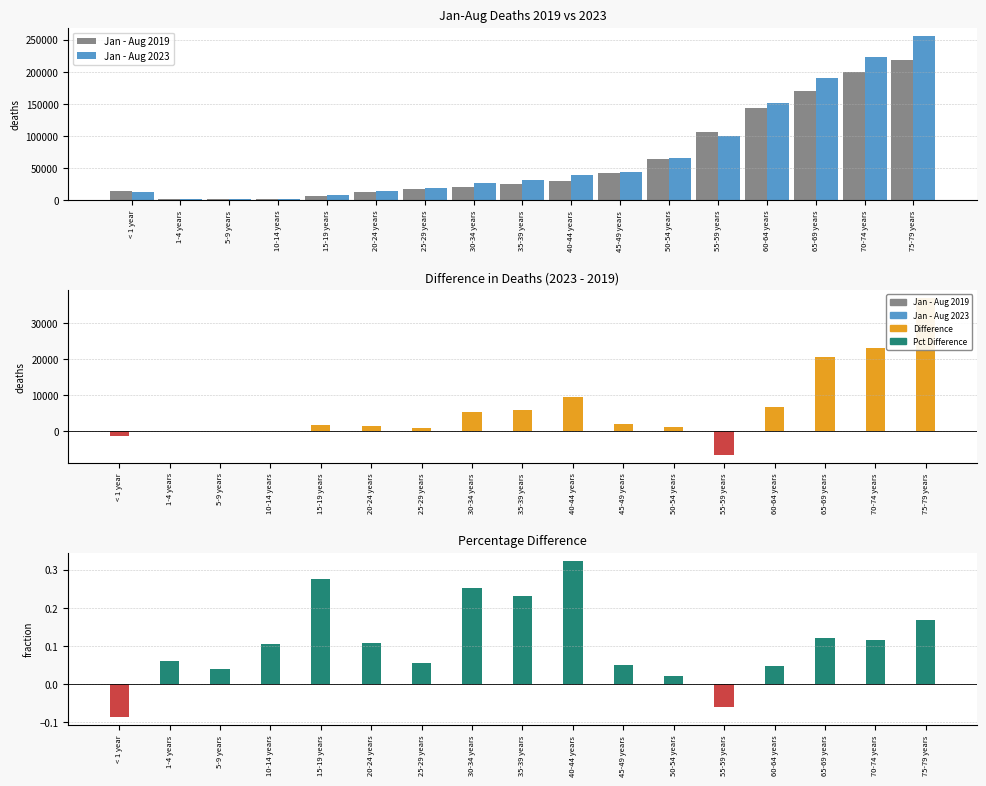

Reading left to right, list all the values displayed in this chart.

Jan - Aug 2019: < 1 year=14042.0	1-4 years=2539.0	5-9 years=1589.0	10-14 years=2110.0	15-19 years=6772.0	20-24 years=12775.0	25-29 years=17843.0	30-34 years=21222.0	35-39 years=25532.0	40-44 years=29344.0	45-49 years=42543.0	50-54 years=64896.0	55-59 years=105914.0	60-64 years=144324.0	65-69 years=169705.0	70-74 years=200052.0	75-79 years=218937.0
Jan - Aug 2023: < 1 year=12809.0	1-4 years=2691.0	5-9 years=1652.0	10-14 years=2334.0	15-19 years=8646.0	20-24 years=14165.0	25-29 years=18808.0	30-34 years=26556.0	35-39 years=31420.0	40-44 years=38861.0	45-49 years=44631.0	50-54 years=66172.0	55-59 years=99408.0	60-64 years=151250.0	65-69 years=190418.0	70-74 years=223170.0	75-79 years=255996.0
Difference: < 1 year=-1233.0	1-4 years=152.0	5-9 years=63.0	10-14 years=224.0	15-19 years=1874.0	20-24 years=1390.0	25-29 years=965.0	30-34 years=5334.0	35-39 years=5888.0	40-44 years=9517.0	45-49 years=2088.0	50-54 years=1276.0	55-59 years=-6506.0	60-64 years=6926.0	65-69 years=20713.0	70-74 years=23118.0	75-79 years=37059.0
Pct Difference: < 1 year=-0.1	1-4 years=0.1	5-9 years=0.0	10-14 years=0.1	15-19 years=0.3	20-24 years=0.1	25-29 years=0.1	30-34 years=0.3	35-39 years=0.2	40-44 years=0.3	45-49 years=0.0	50-54 years=0.0	55-59 years=-0.1	60-64 years=0.0	65-69 years=0.1	70-74 years=0.1	75-79 years=0.2